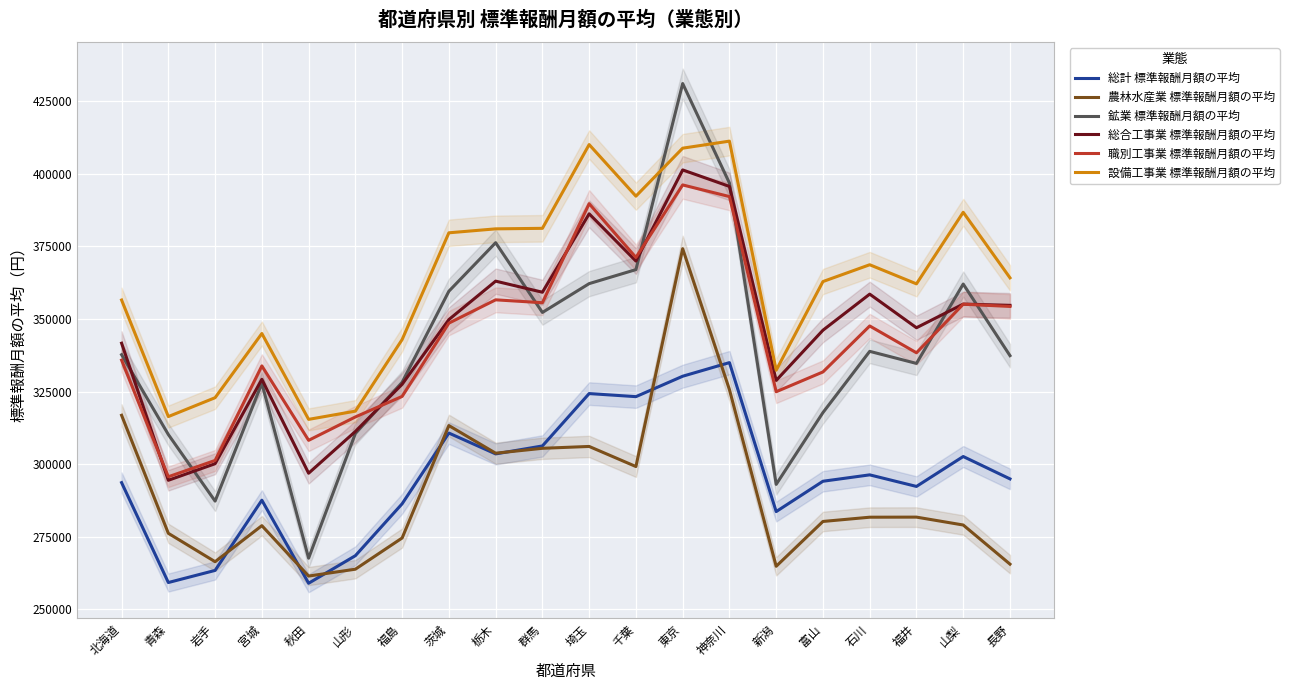

Is it true that 職別工事業 標準報酬月額の平均 equals 579863.5 at 長野?

False